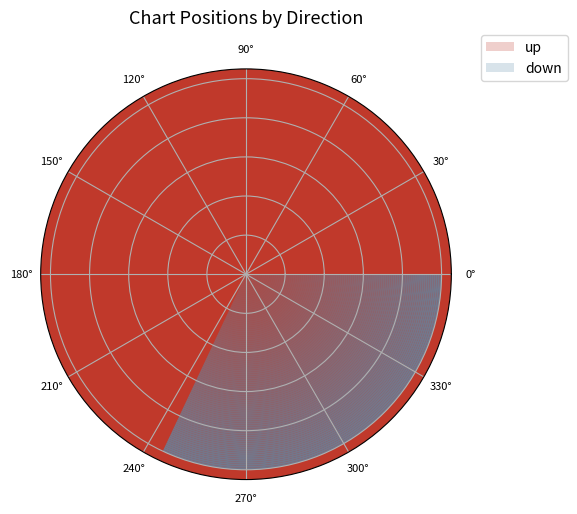

To the nearest percent, what is the difference between the down and up slice percentages?

36%